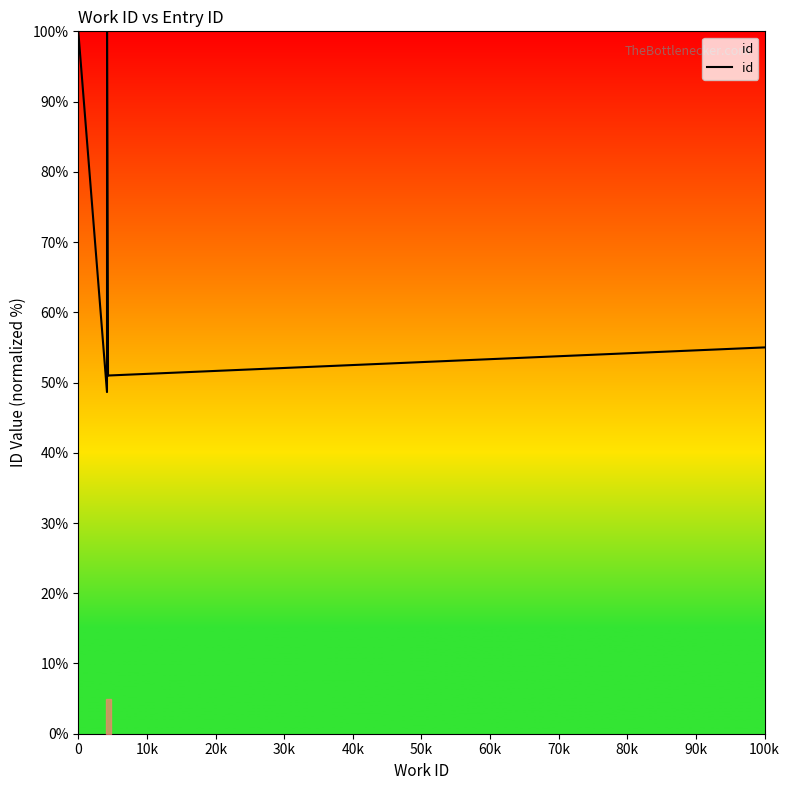

What is the difference between the second highest and minimum values?

51.4